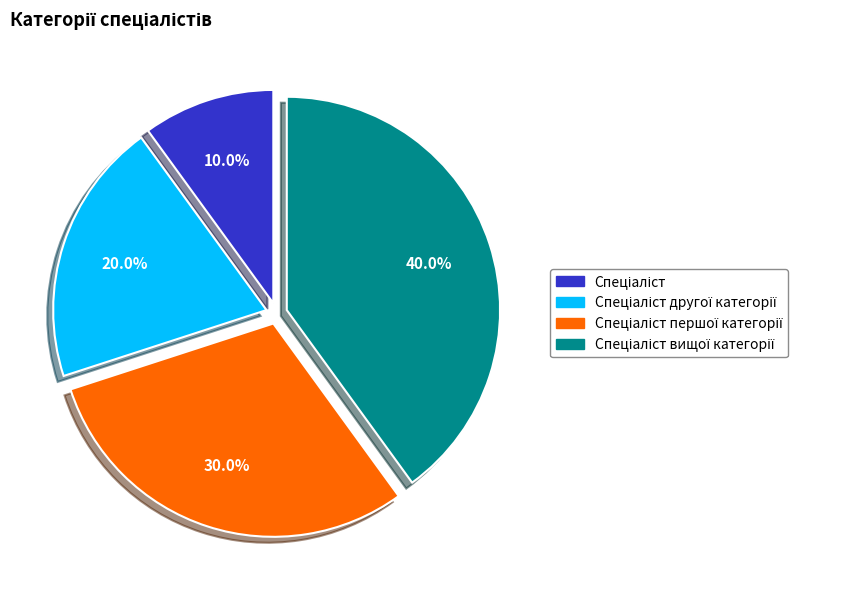

Does any single category account for the majority?

No